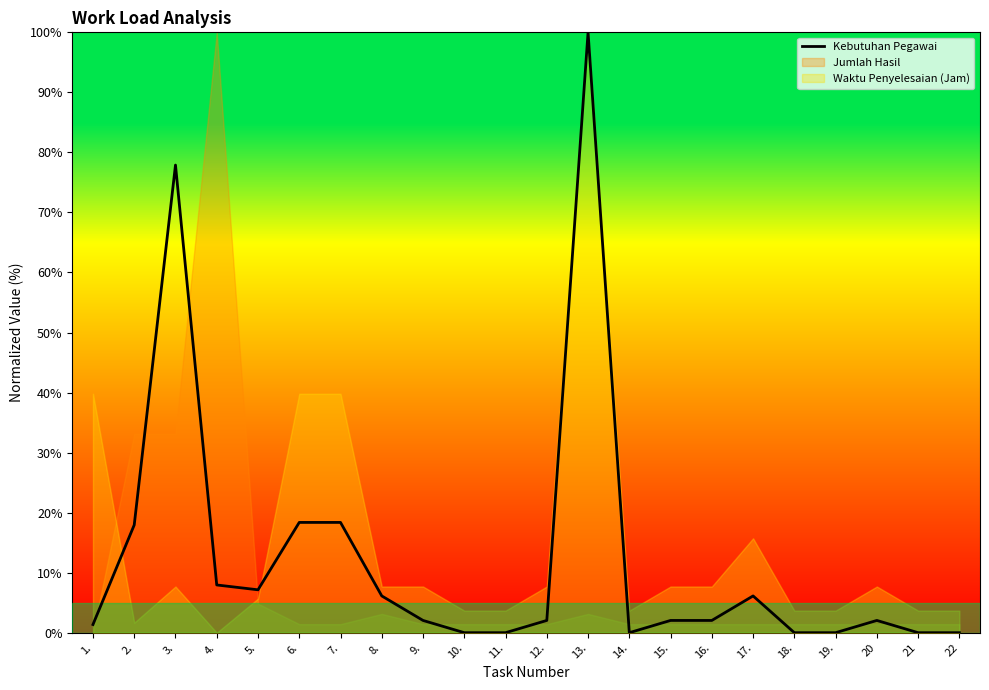

What is the label of the 15th point from the right?

8.